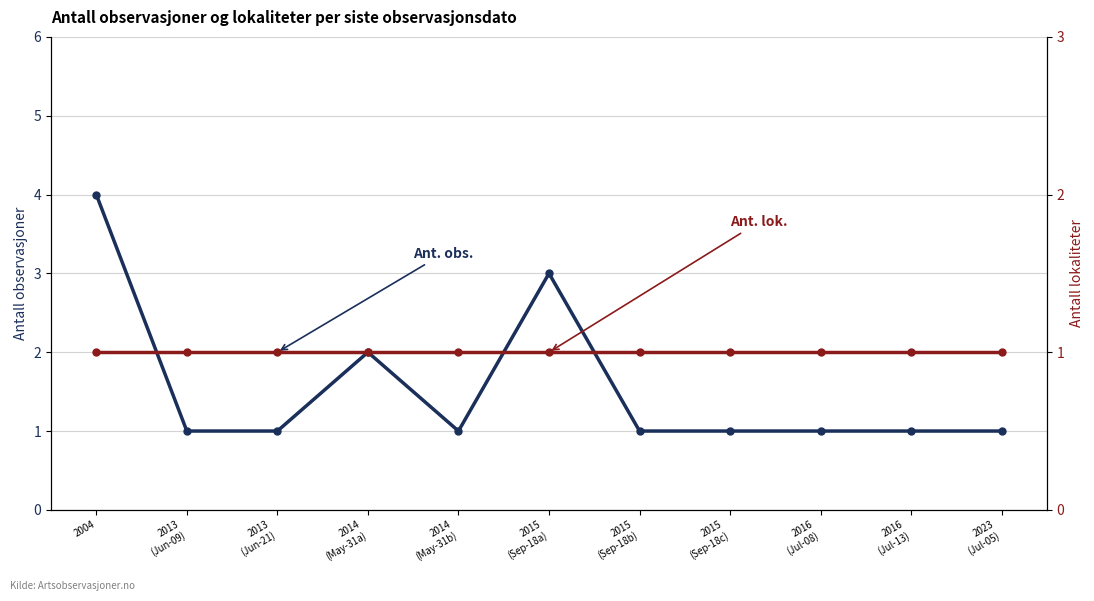

Reading left to right, extract all data points from this chart.

Ant. obs.: 4	1	1	2	1	3	1	1	1	1	1
Ant. lok.: 1	1	1	1	1	1	1	1	1	1	1